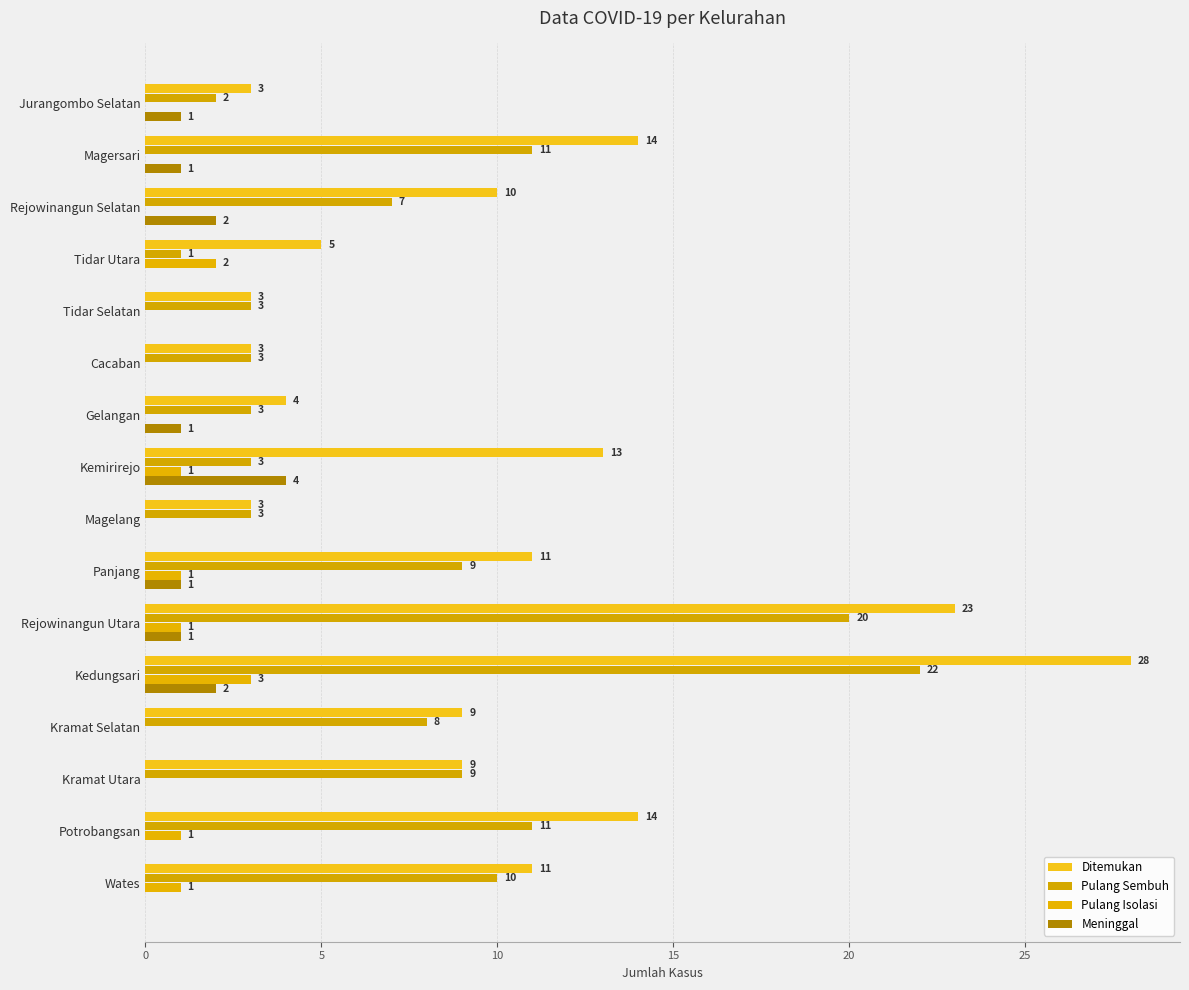

Reading left to right, transcribe all the data shown in this chart.

Ditemukan: 3	14	10	5	3	3	4	13	3	11	23	28	9	9	14	11
Pulang Sembuh: 2	11	7	1	3	3	3	3	3	9	20	22	8	9	11	10
Pulang Isolasi: 0	0	0	2	0	0	0	1	0	1	1	3	0	0	1	1
Meninggal: 1	1	2	0	0	0	1	4	0	1	1	2	0	0	0	0